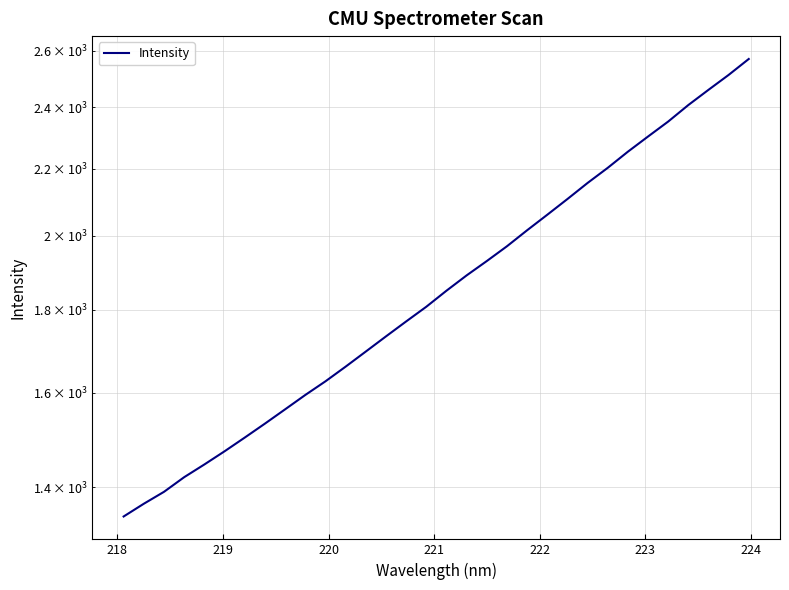

What is the difference between the maximum and minimum values?

1227.4